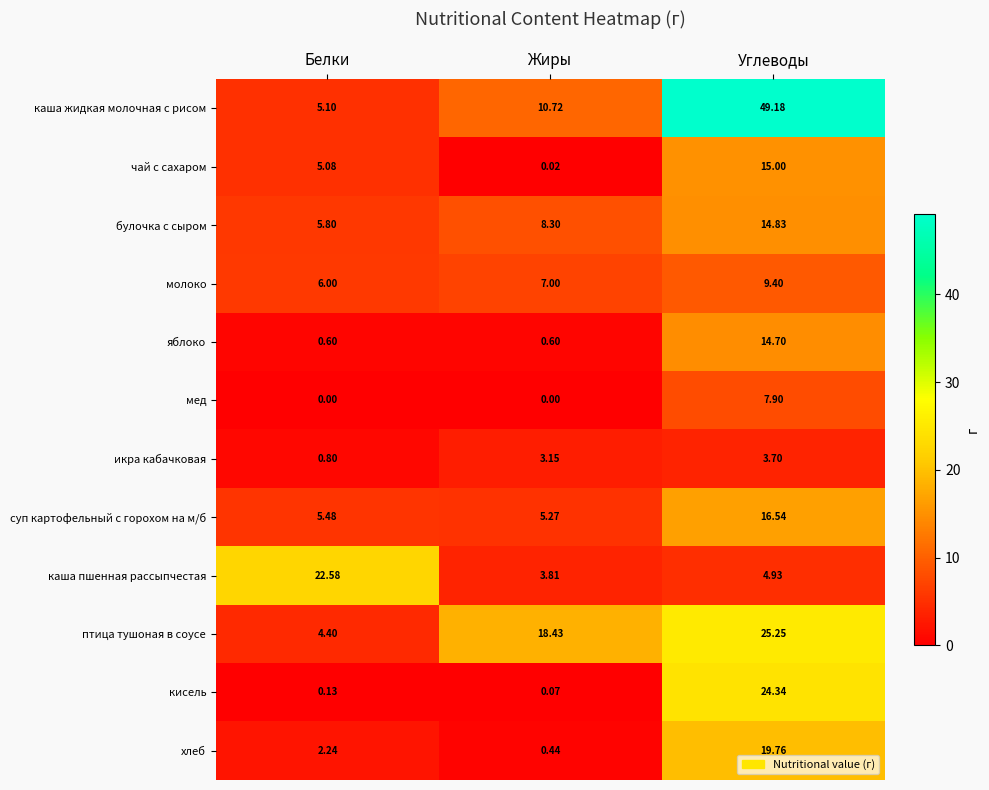

At Углеводы, list the series in order from smallest to largest.

икра кабачковая, каша пшенная рассыпчестая, мед, молоко, яблоко, булочка c cыром, чай с сахаром, суп картофельный с горохом на м/б, хлеб, кисель, птица тушоная в соусе, каша жидкая молочная с рисом